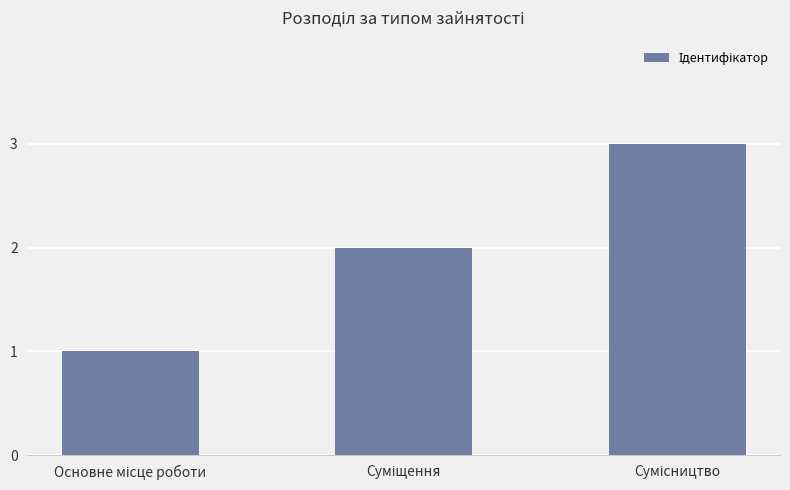

What is the greatest value displayed?

3